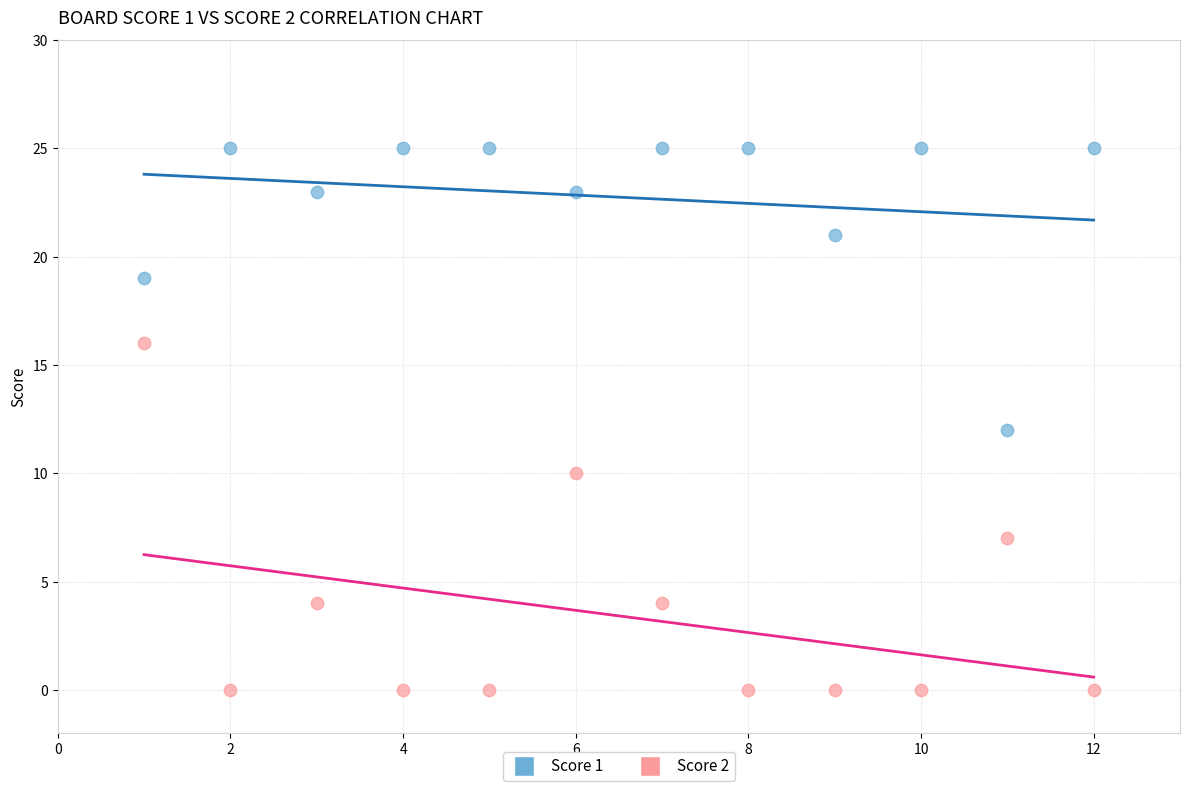

Across all data points, what is the range of Y values (max minus min)?

25